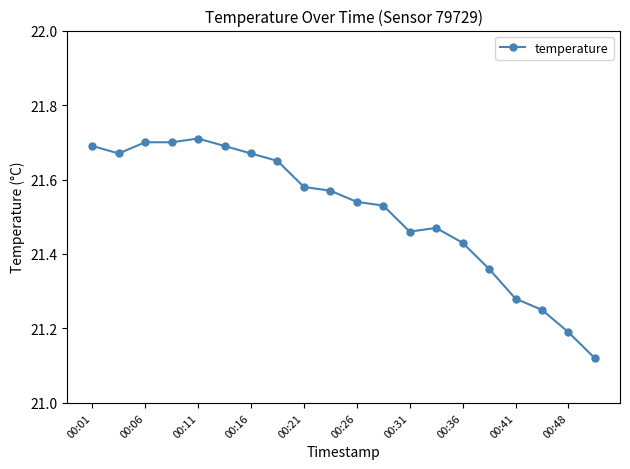

What is the sum of all values?

430.3